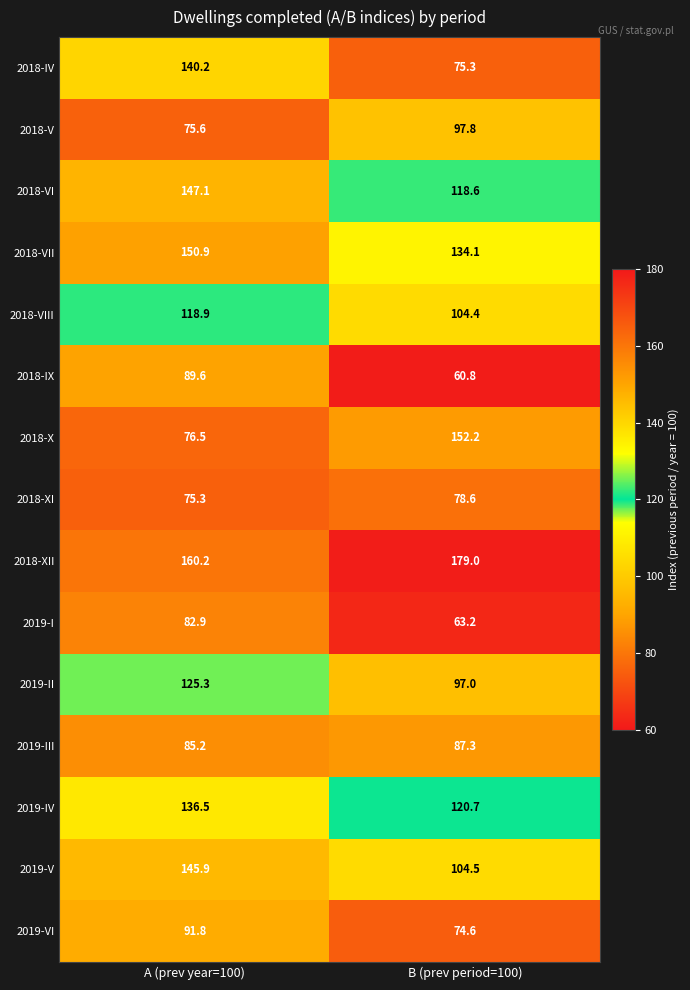

Which series has the largest range (max minus min)?

2018-X